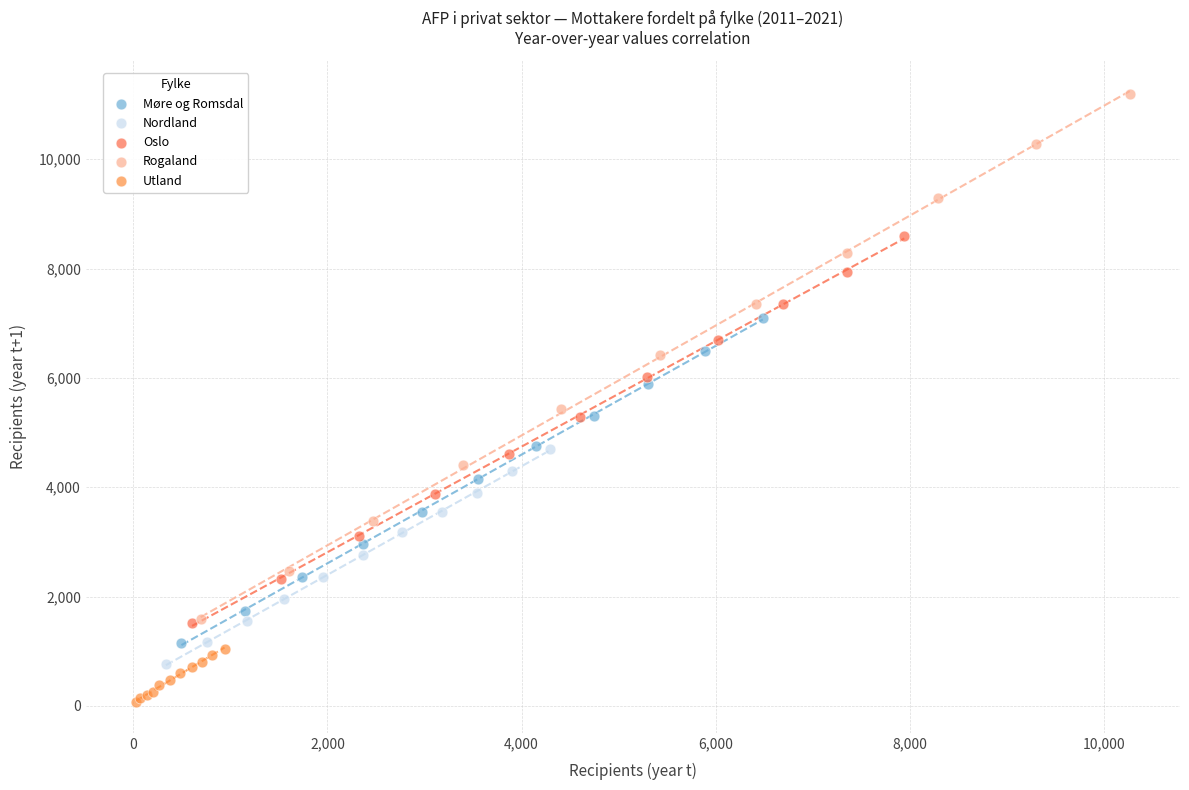

Which series contains the lowest Y value?

Utland